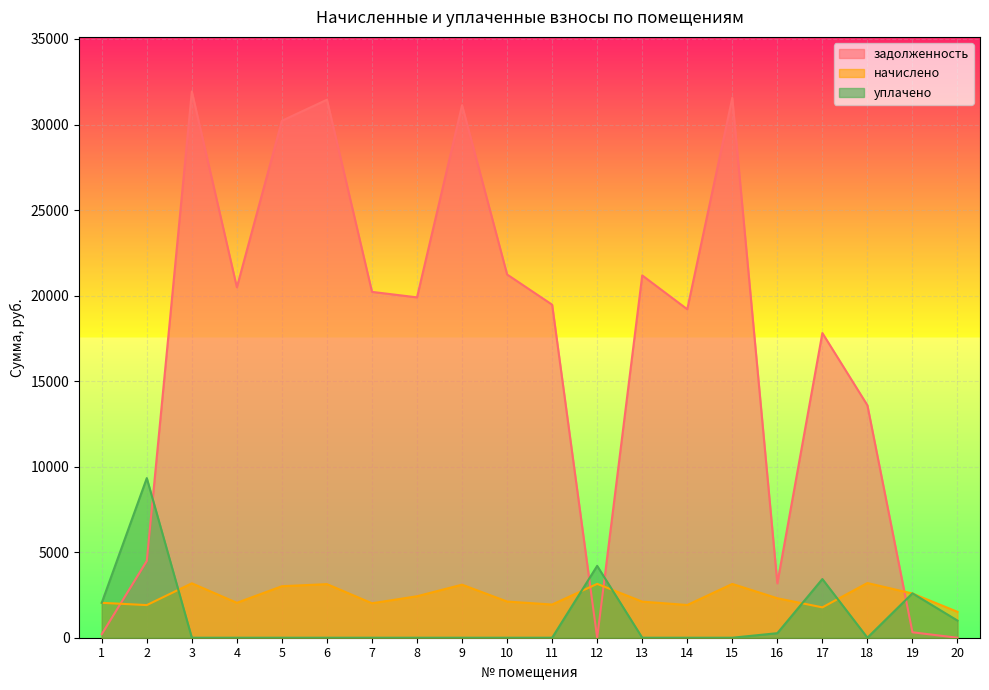

At which category is the sum across all series the highest?

3